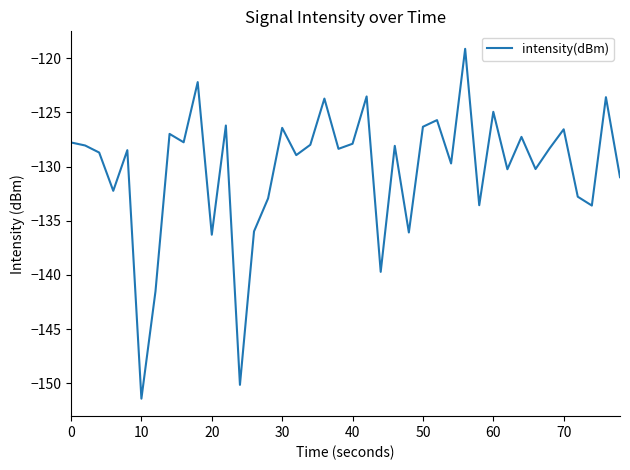

True or false: the data has more than 0 interior local peaks.

True